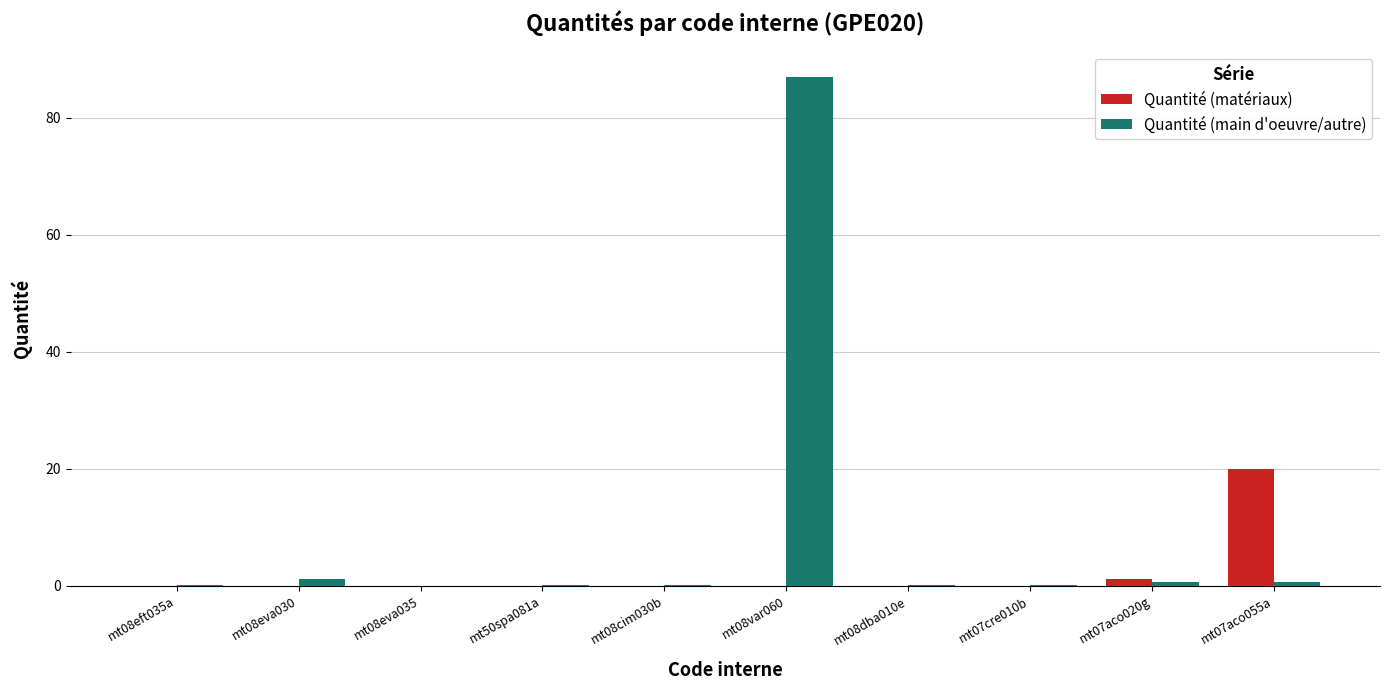

At which label does Quantité (matériaux) reach its peak?

mt07aco055a